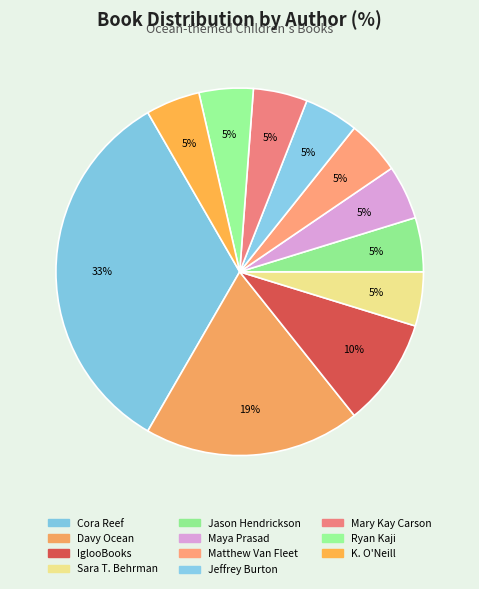

How many slices are in this pie chart?

11